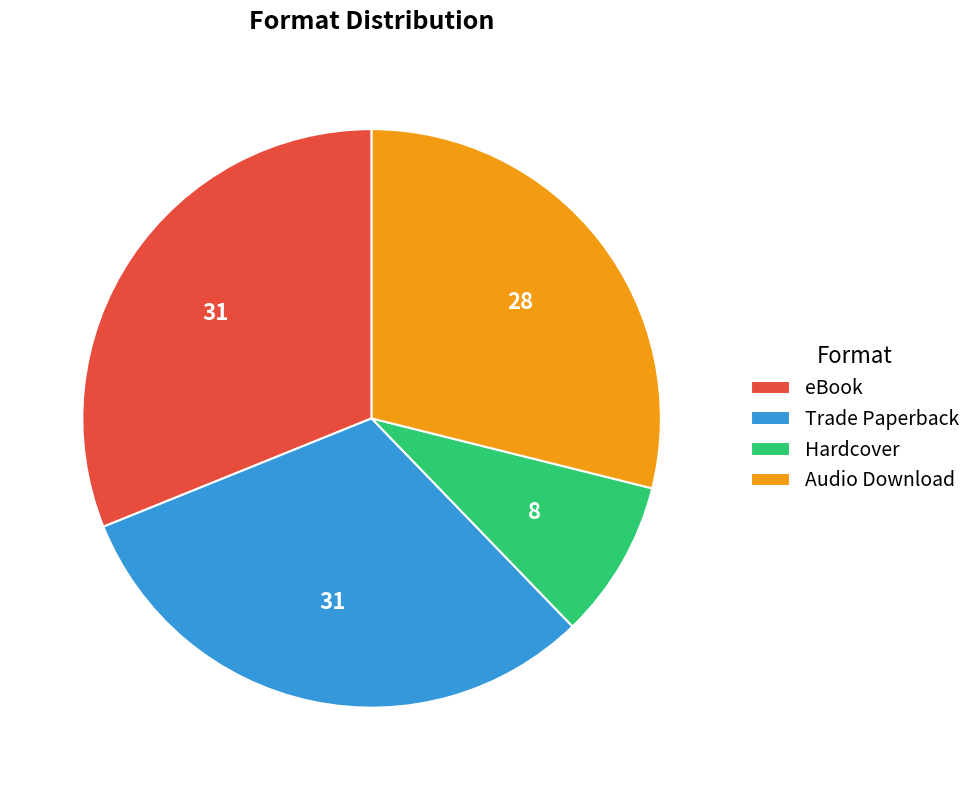

What is the smallest slice in the pie chart?

Hardcover